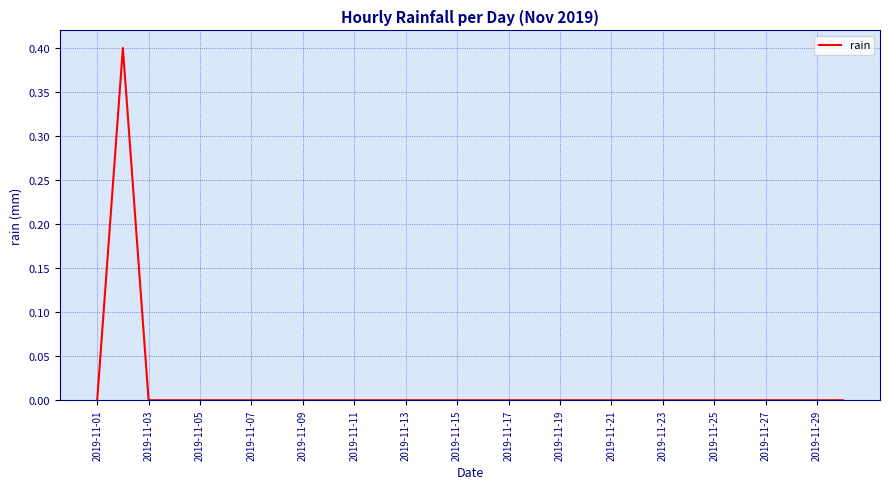

What is the maximum value shown in the chart?

0.4